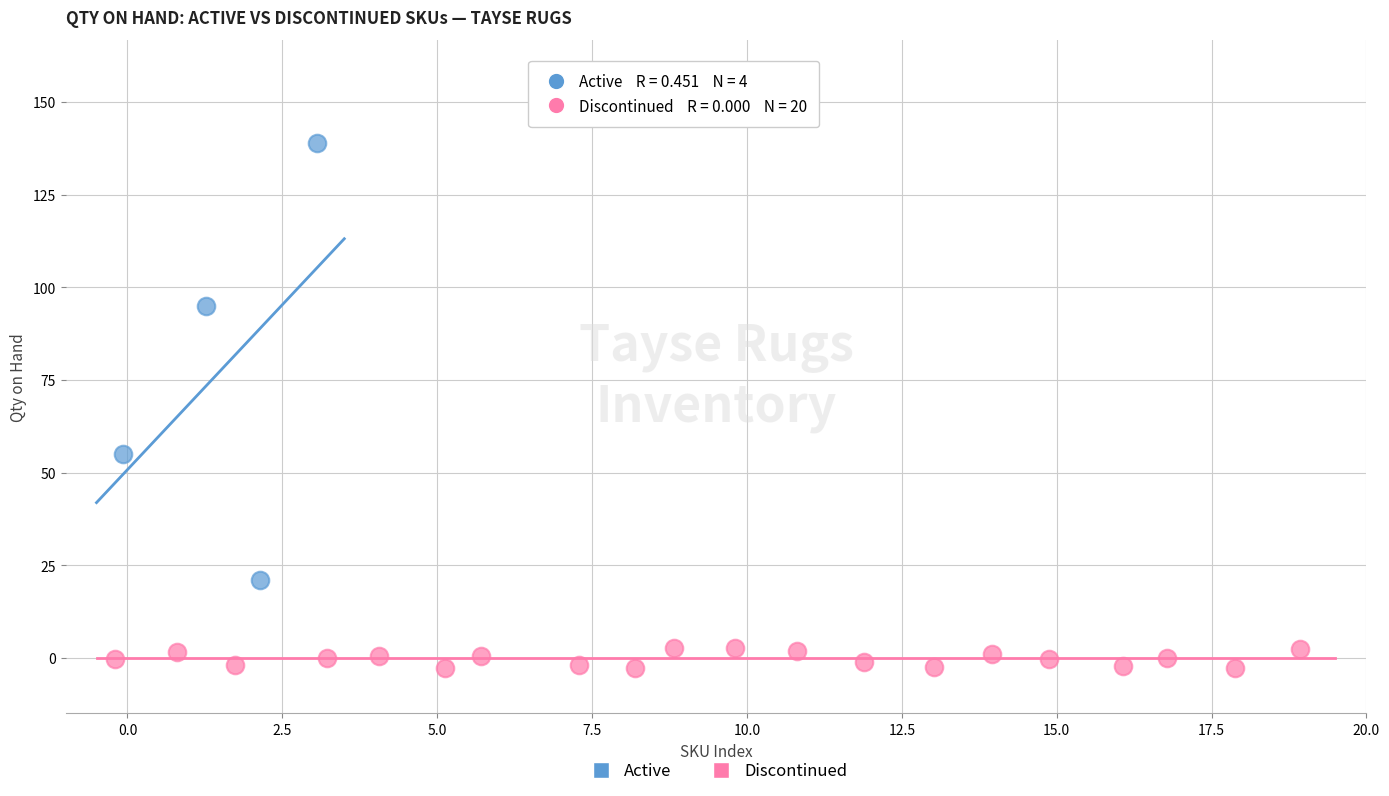

Which series contains the lowest Y value?

Discontinued